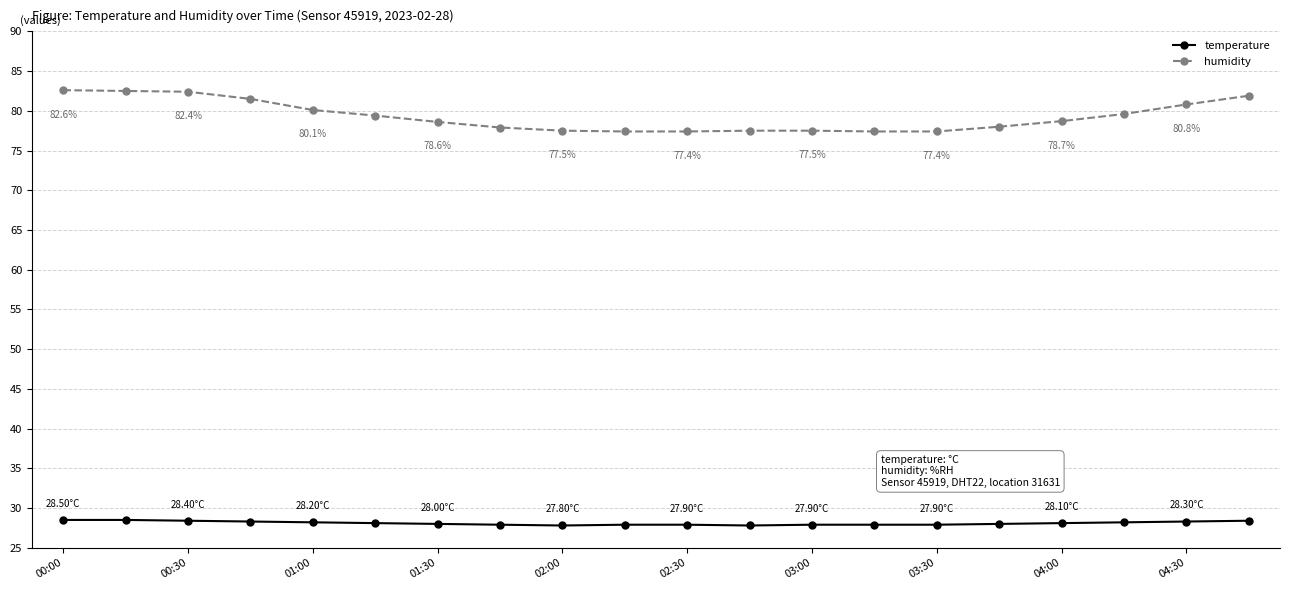

Which series has the widest spread of values?

humidity